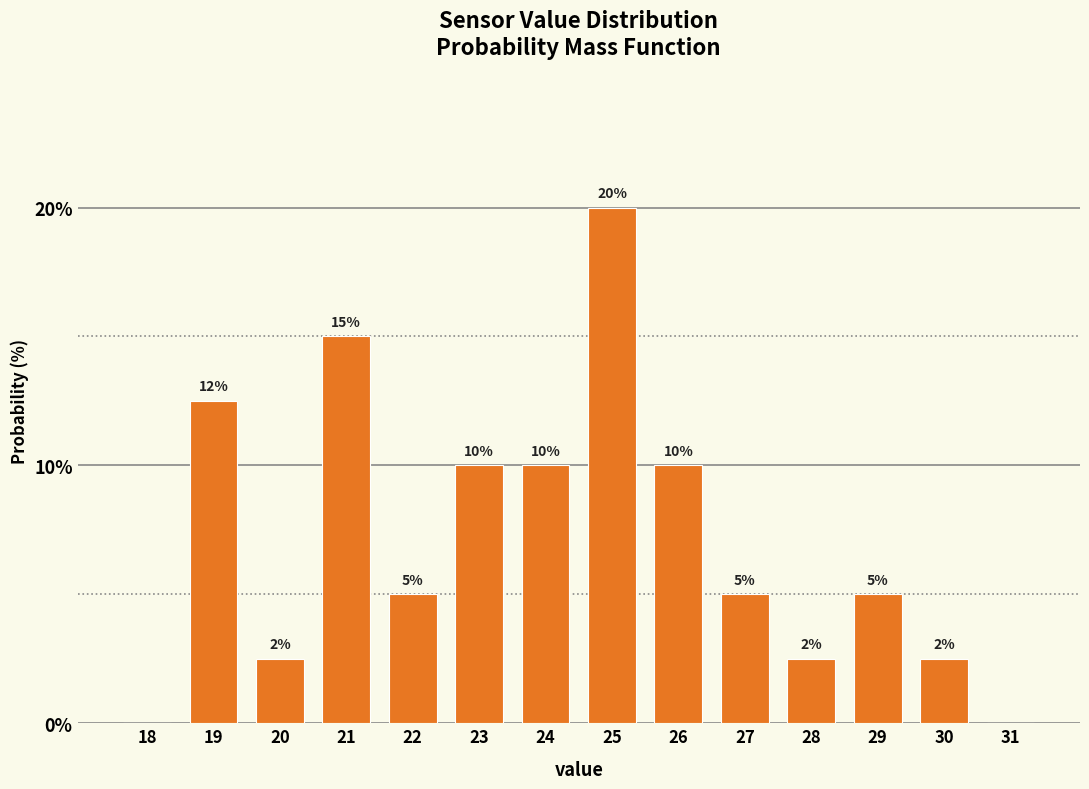

The chart shows a value of 2.5 at 30. True or false?

True